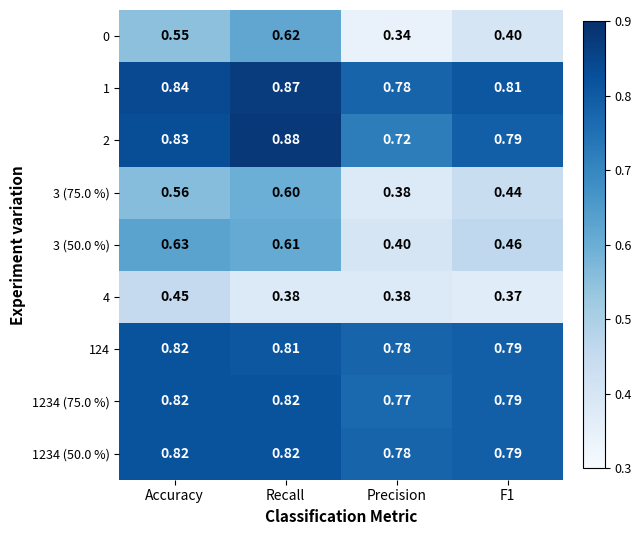

At how many categories does at least one series exceed 0?

4